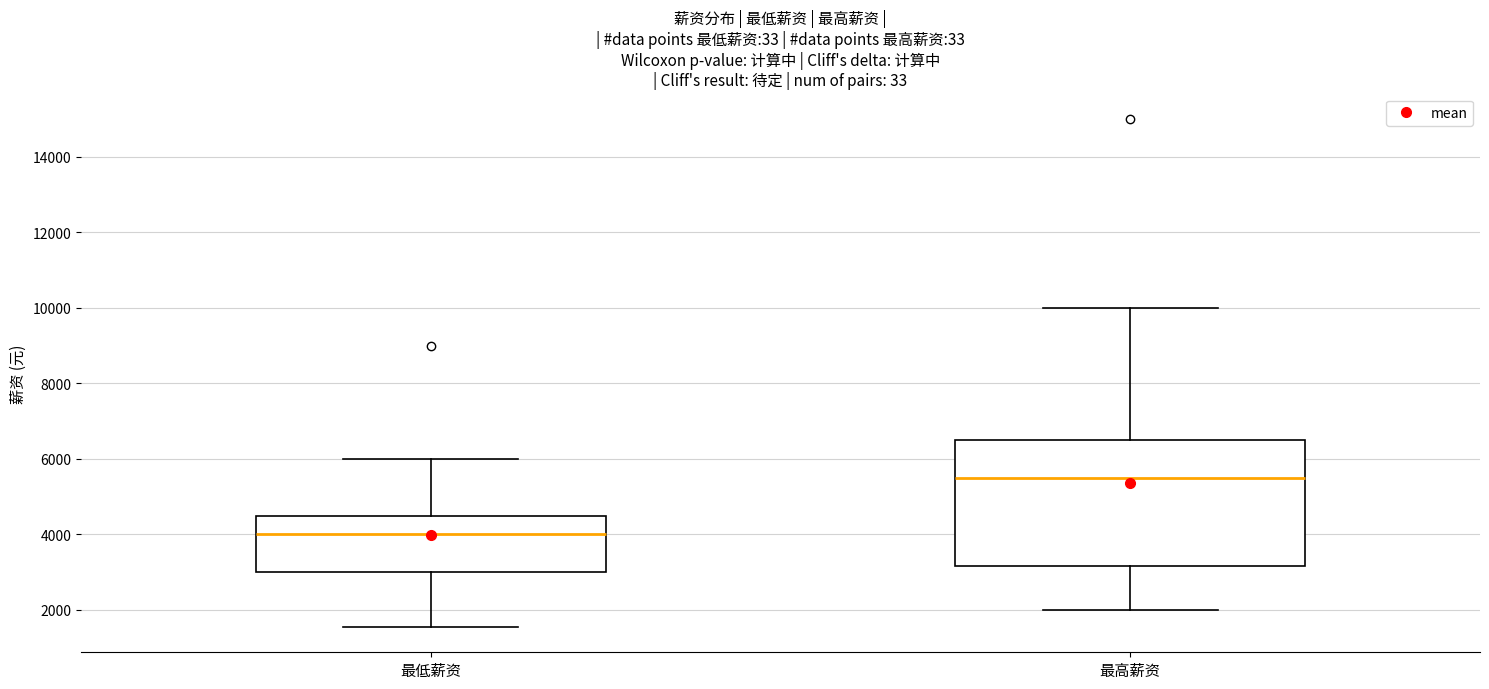

Which box's median line is the highest?

最高薪资